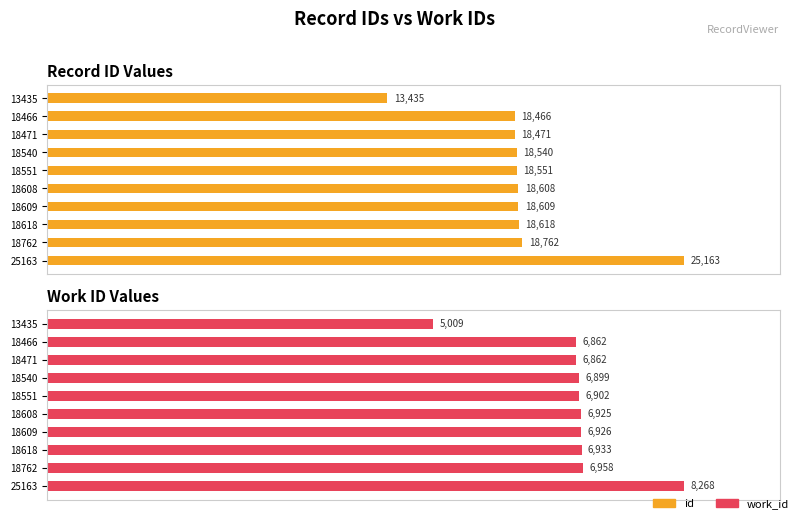

What is the value of the id bar at the 1st from the left?

13435